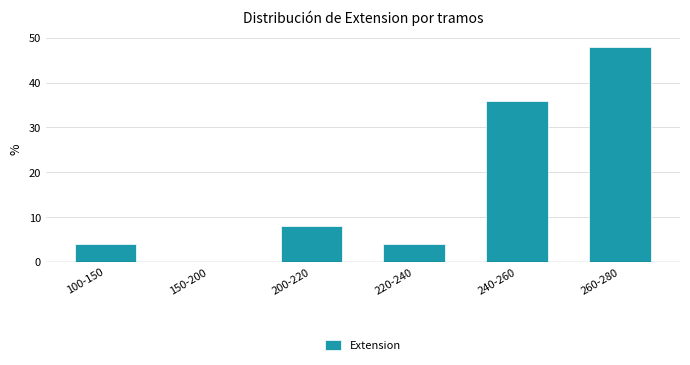

Reading left to right, transcribe all the data shown in this chart.

100-150=4	150-200=0	200-220=8	220-240=4	240-260=36	260-280=48